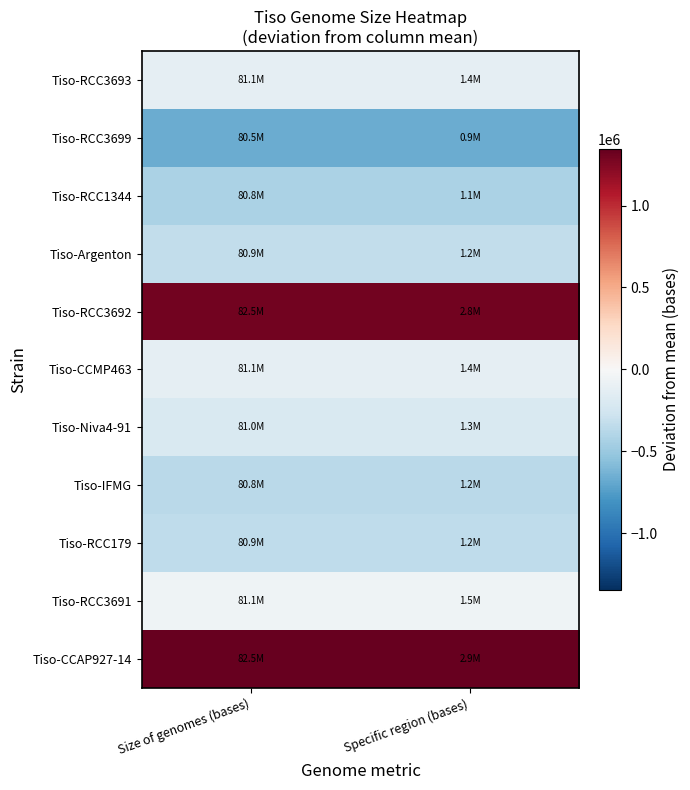

At which category is the sum across all series the highest?

Size of genomes (bases)